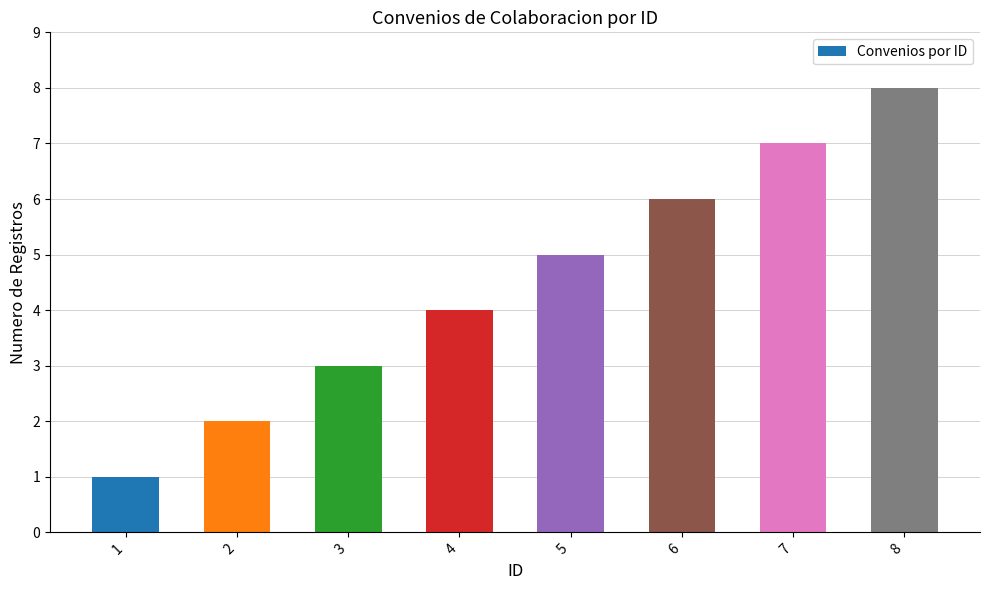

Which has a higher value, 1 or 4?

4